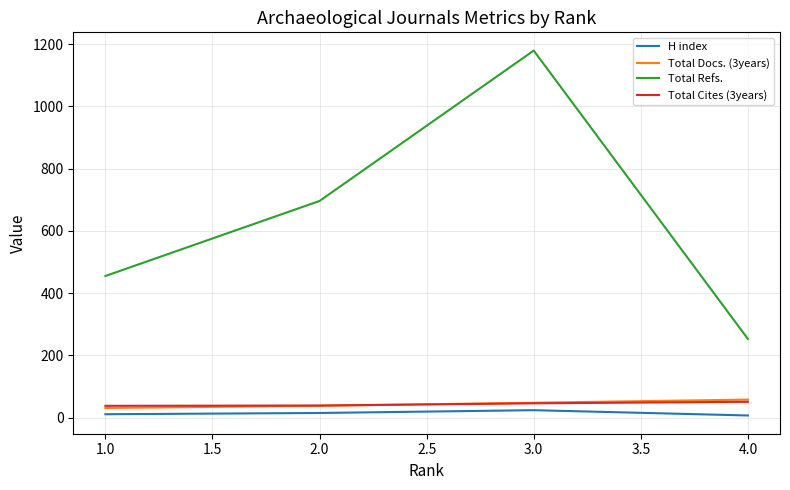

True or false: Total Refs. has a value of 82 at 2.0.

False